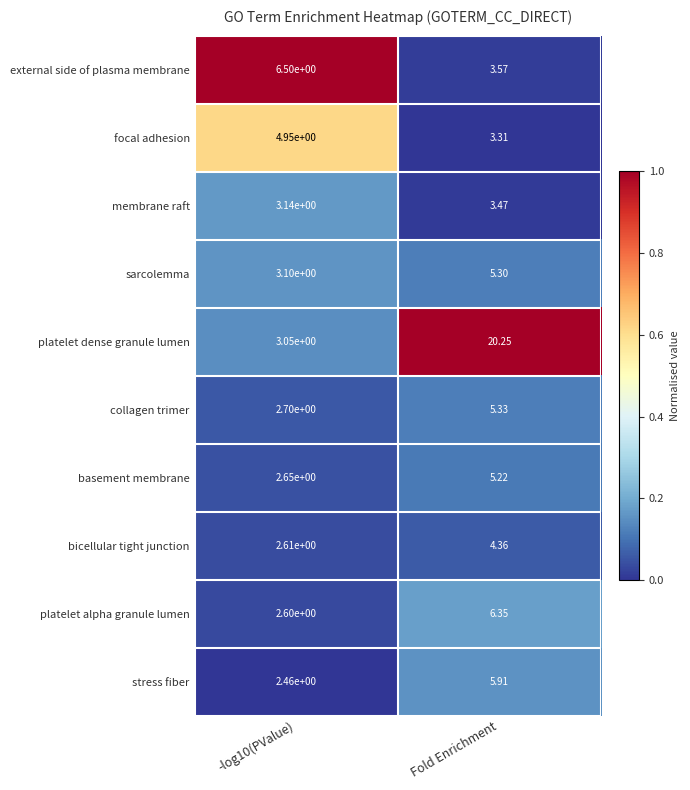

At which category does the chart reach its peak across all series?

Fold Enrichment